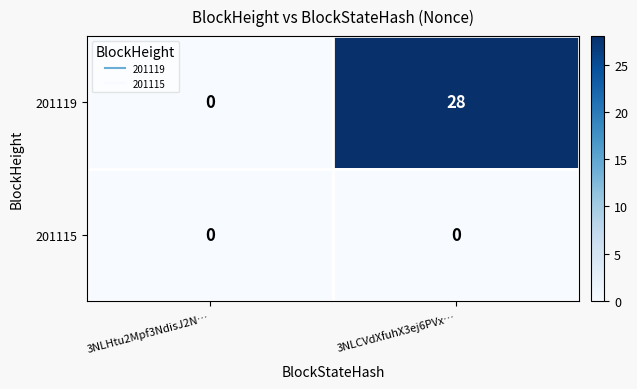

What is the average value of the 201119 series?

14